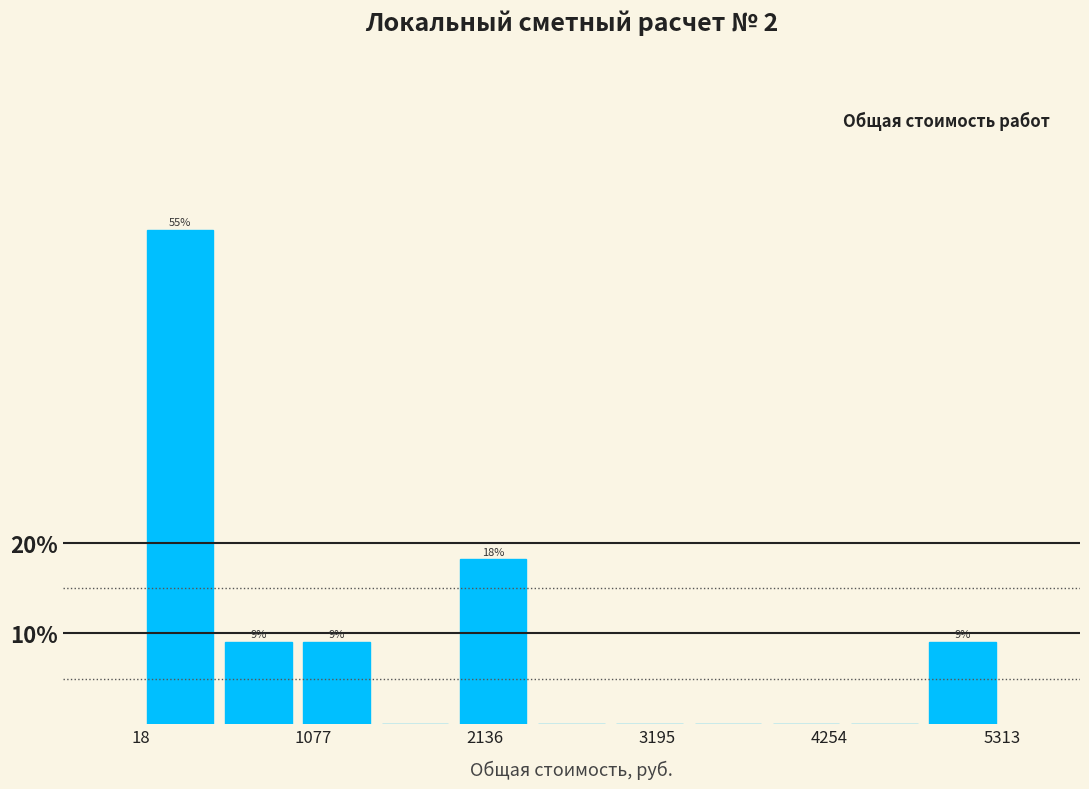

Around what value on the x-axis is the tallest bar? Give the approximate position of its centre, as read against the axis.

200